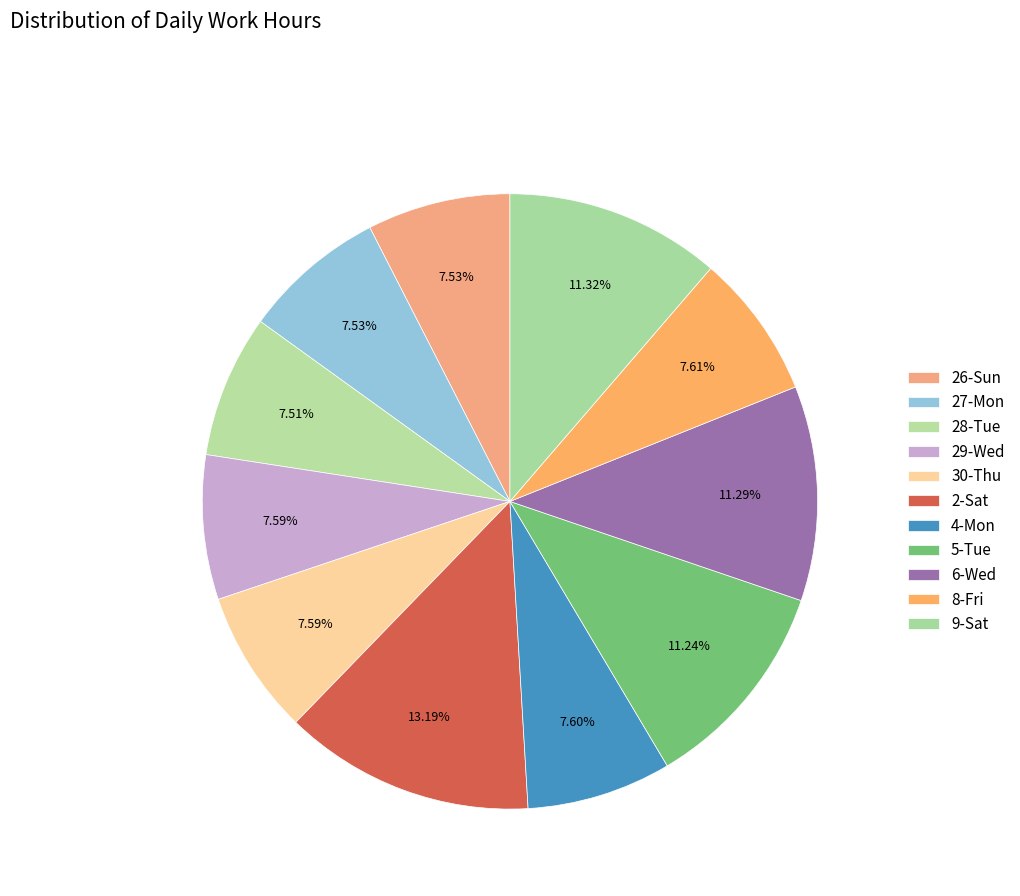

How many slices are in this pie chart?

11